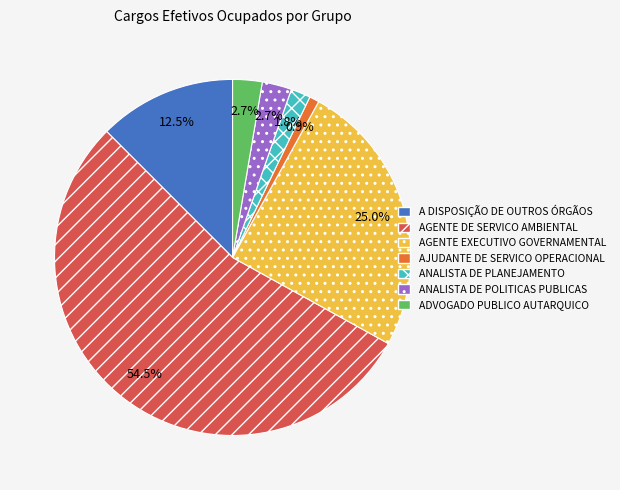

Between A DISPOSIÇÃO DE OUTROS ÓRGÃOS and ANALISTA DE POLITICAS PUBLICAS, which is larger?

A DISPOSIÇÃO DE OUTROS ÓRGÃOS